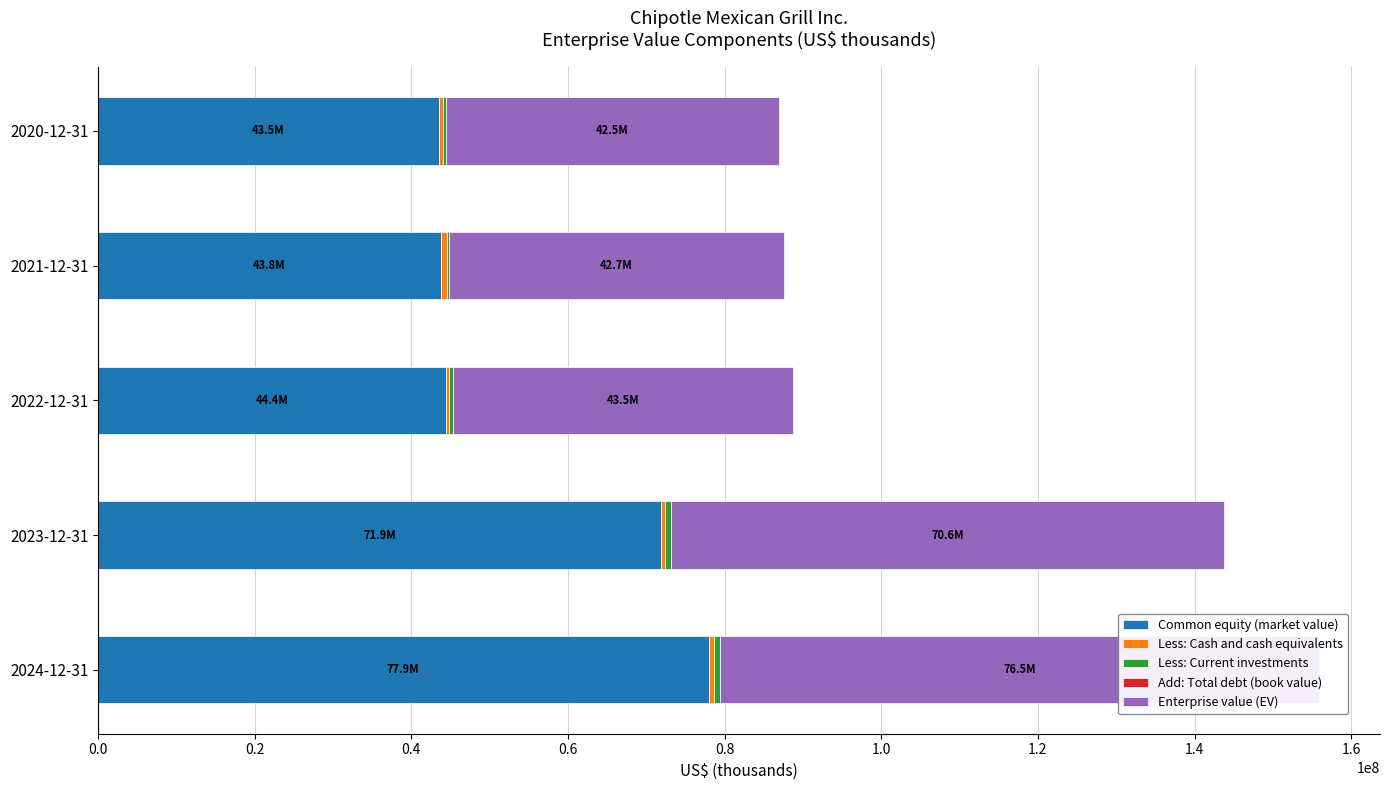

What is the difference between the maximum and second lowest values in the Less: Current investments series?

391222.0